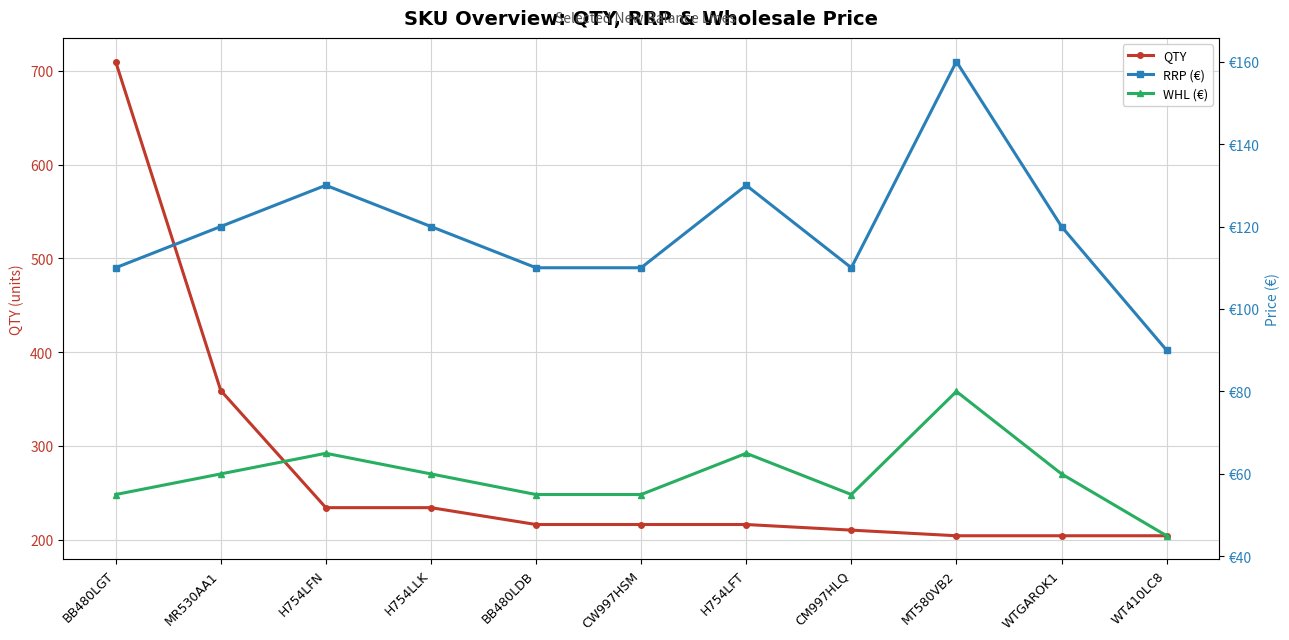

Is it true that RRP (€) equals 120 at H754LLK?

True